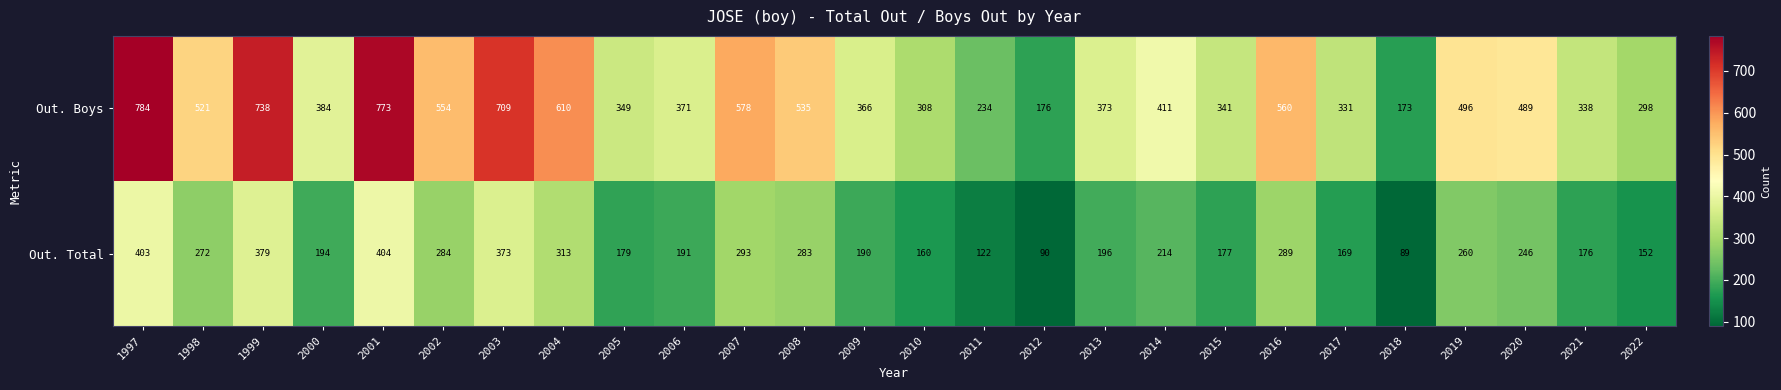

What is the total value across all series at 2005?

528